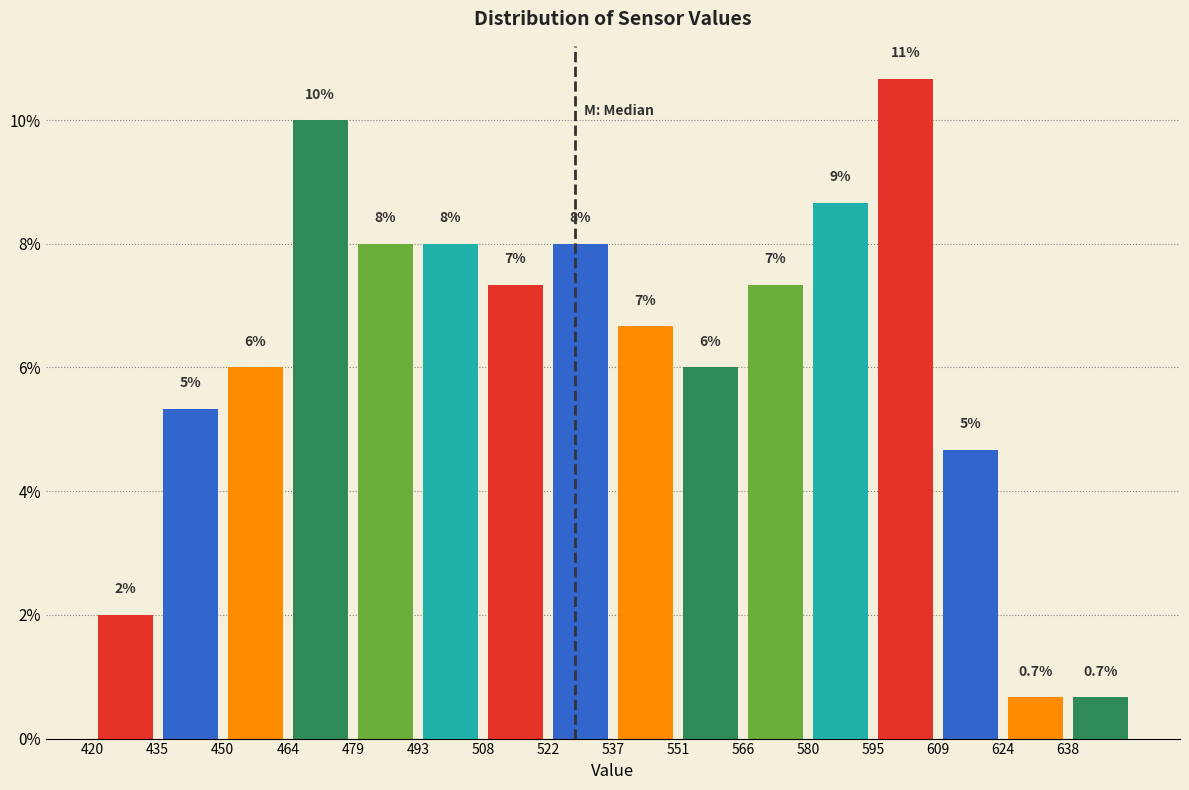

Which range on the x-axis has the tallest bar?

594 to 610